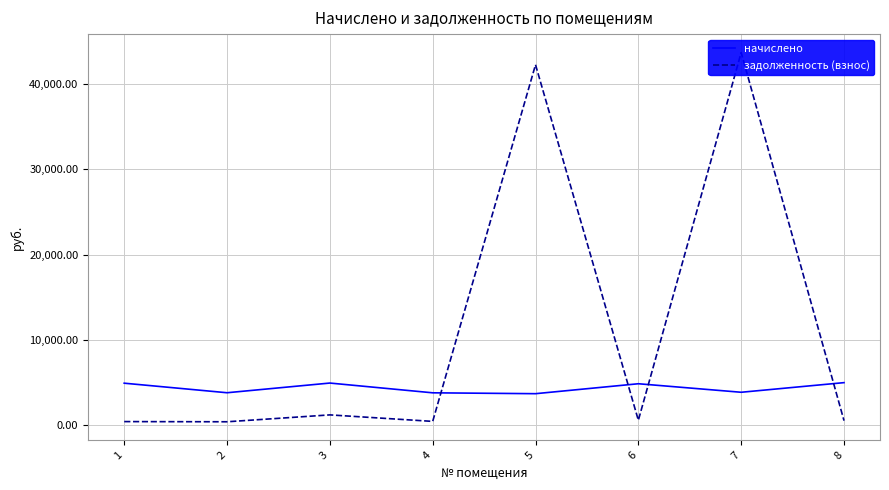

The задолженность (взнос) series shows 1230.6 at 3. True or false?

True